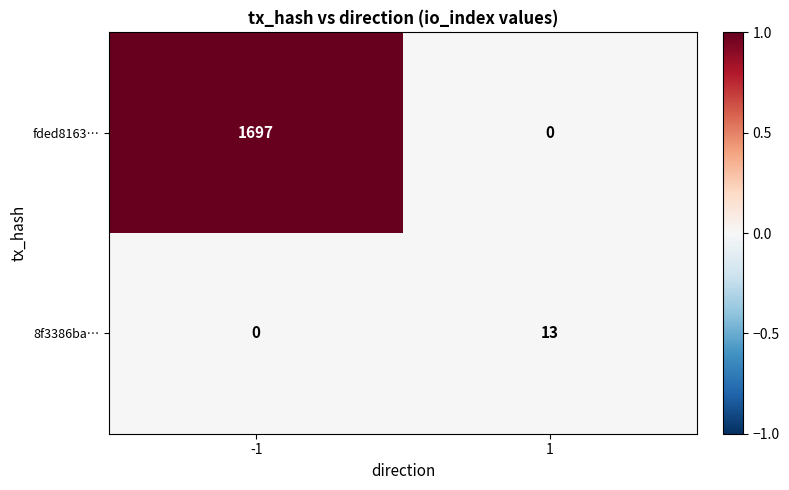

List the series in order of their overall mean, highest first.

fded8163…, 8f3386ba…